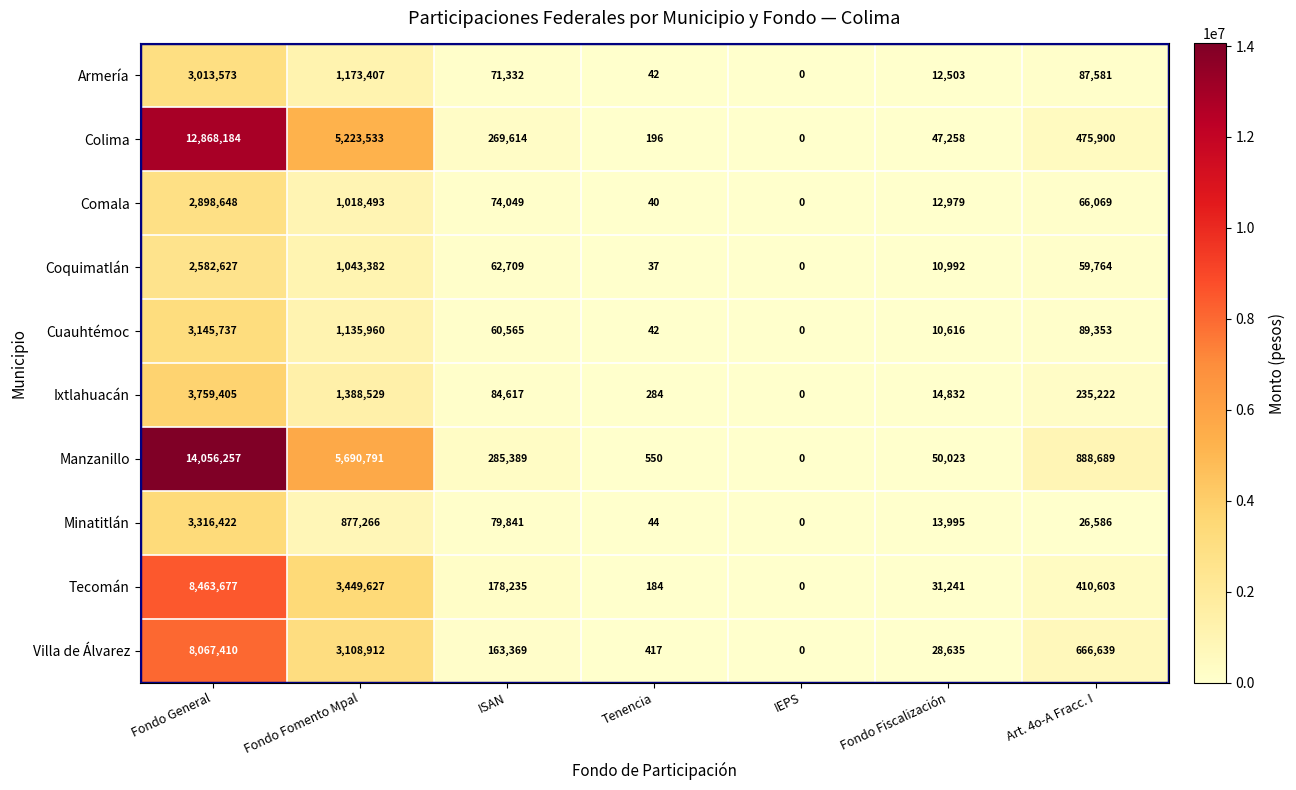

At which category does the chart reach its minimum across all series?

IEPS